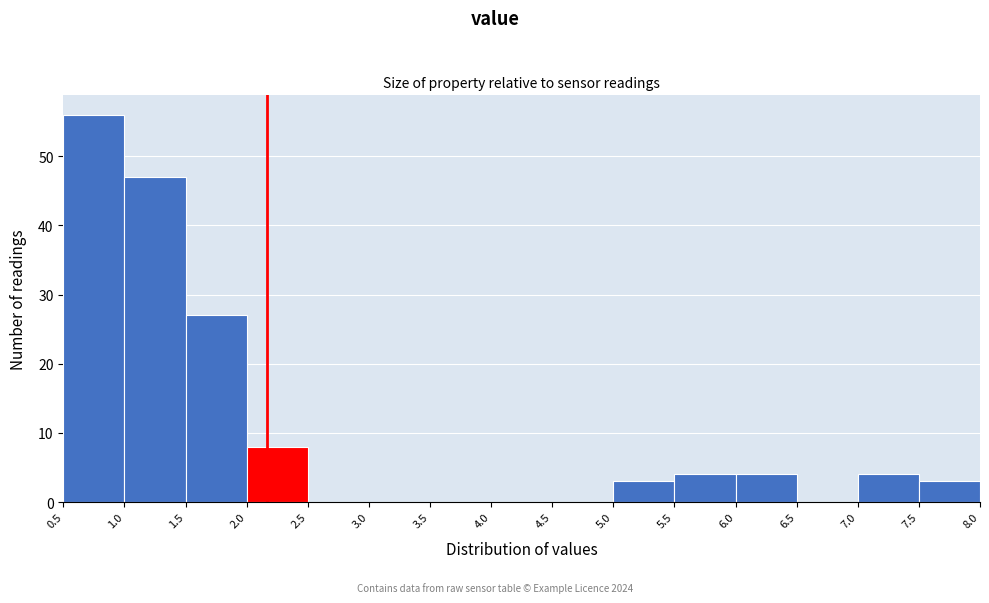

How tall is the bar that spans 2.0 to 2.5 on the x-axis? The values are not printed on the chart, so give them approximately, as read against the axis.

8